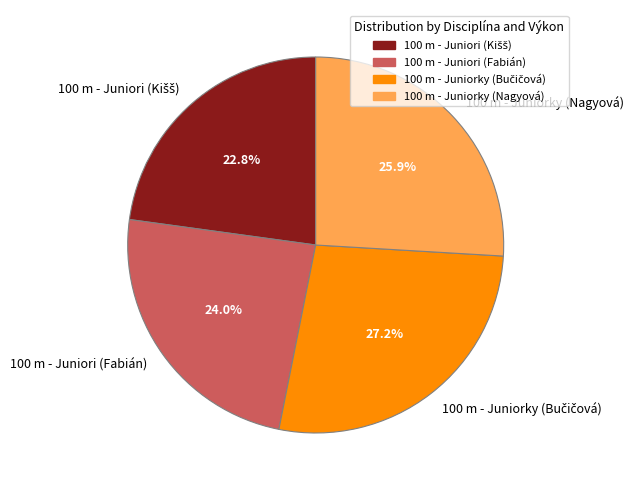

Approximately how many times larger is the value at 100 m - Juniorky (Nagyová) compared to 100 m - Juniori (Fabián)?

1.1